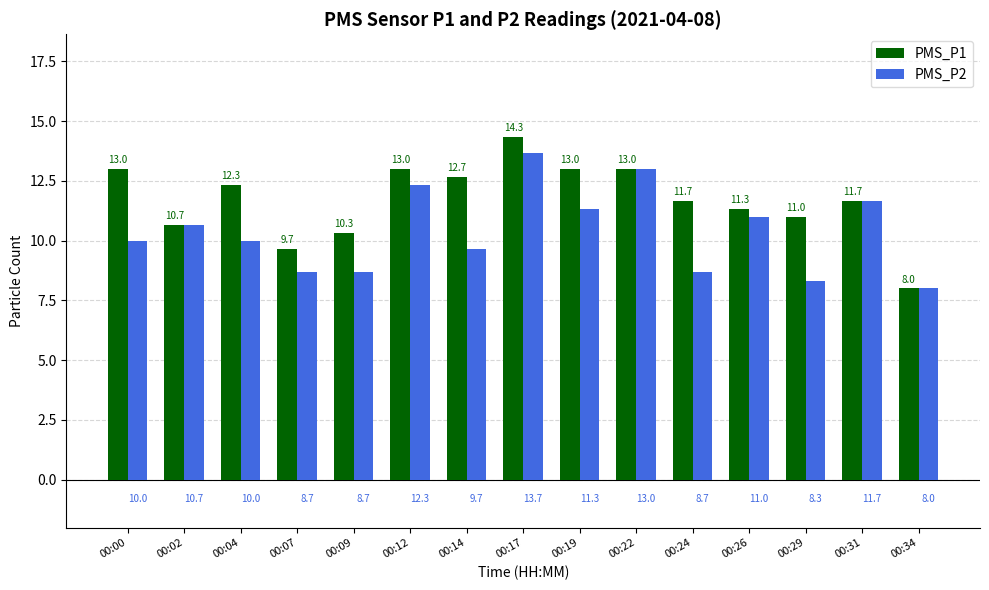

The value of PMS_P1 at 00:12 is 5.9. True or false?

False